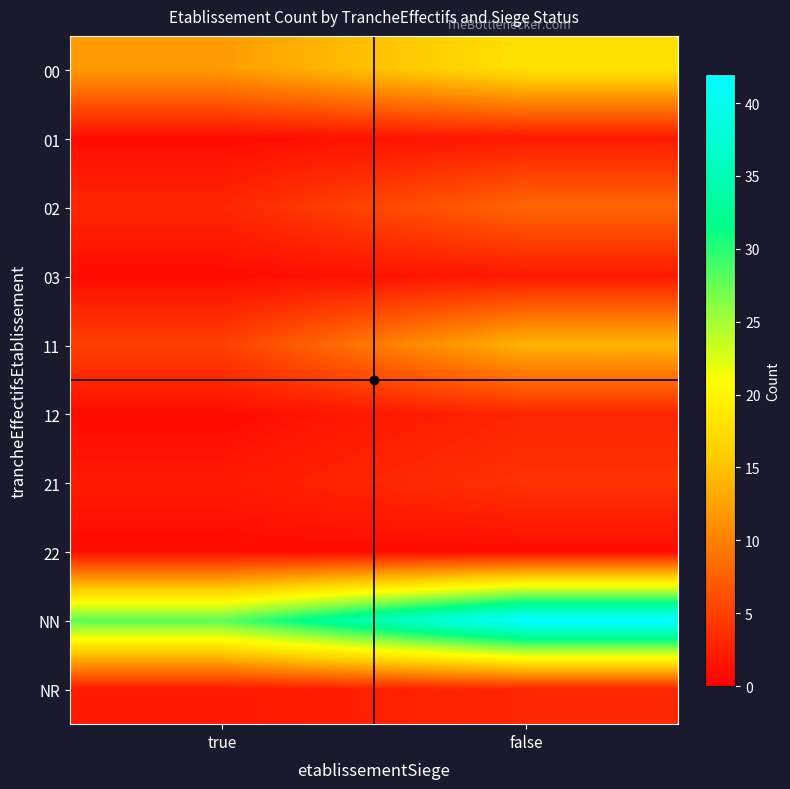

How many data points does each series have?

2